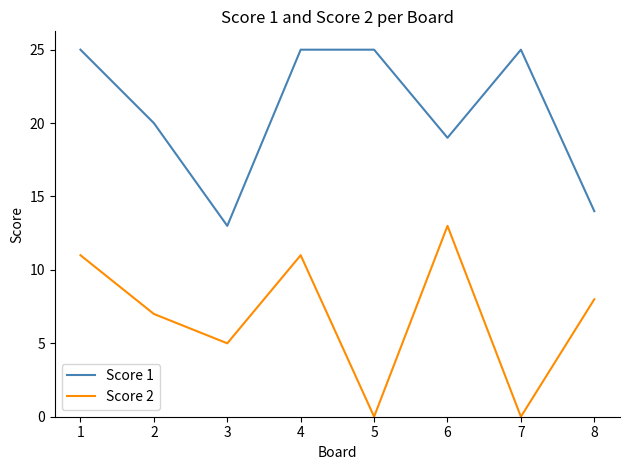

What is the highest value of the Score 1 series?

25